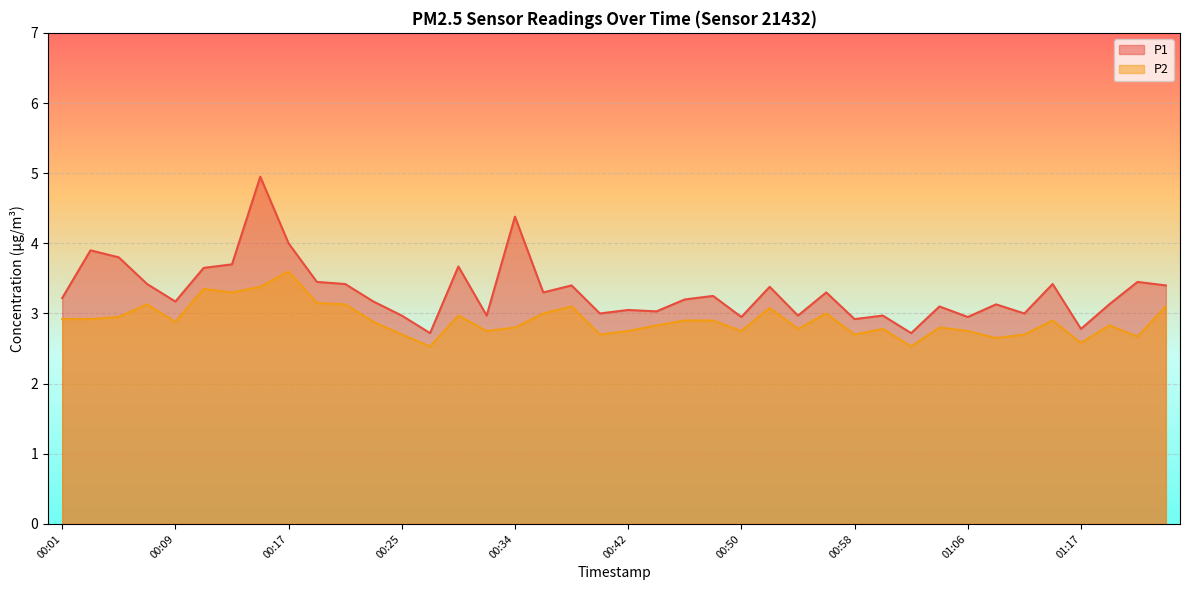

How many interior local valleys does the P1 series have?

13